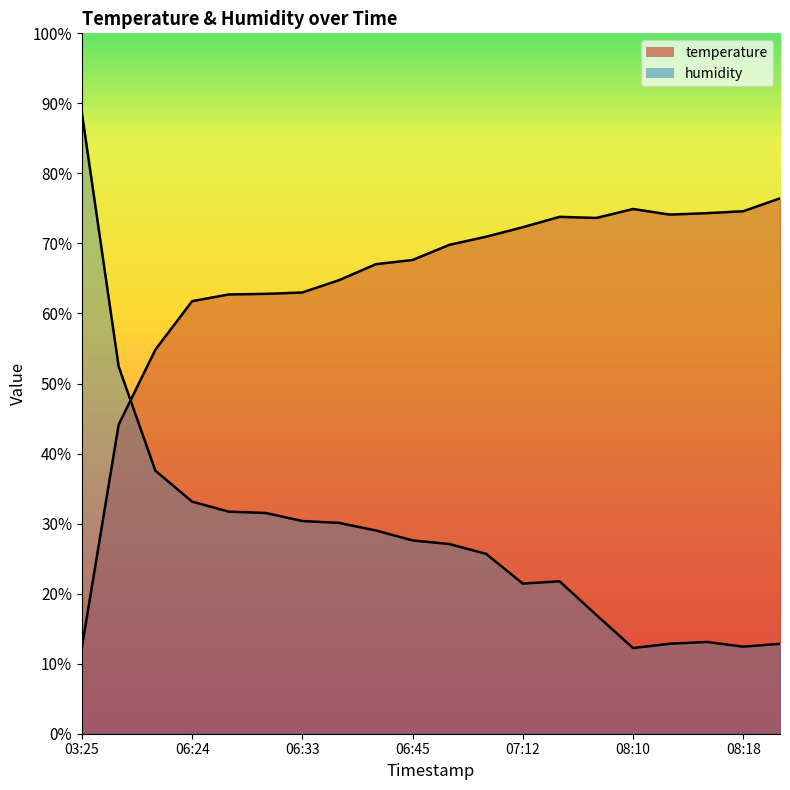

What is the difference between the second highest and second lowest values in the temperature_line series?

30.8